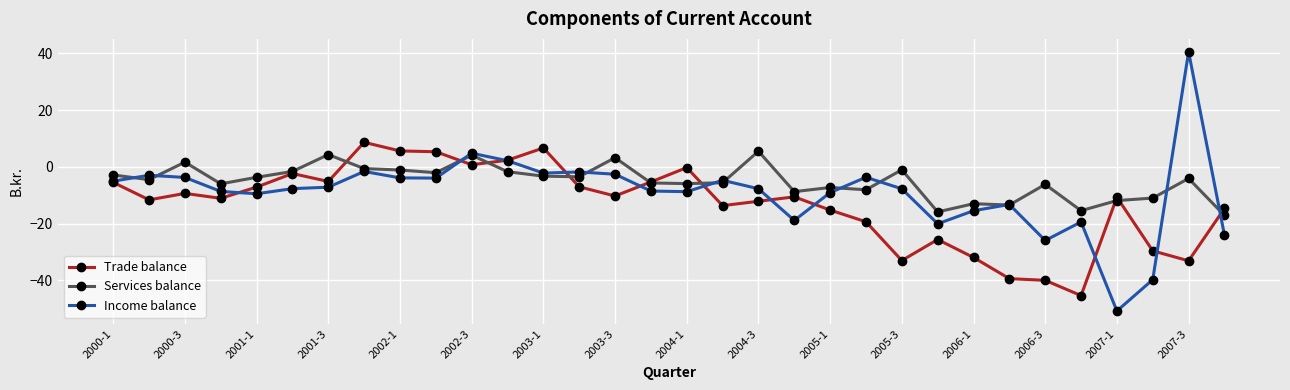

True or false: Income balance has more than 2 interior local peaks.

True